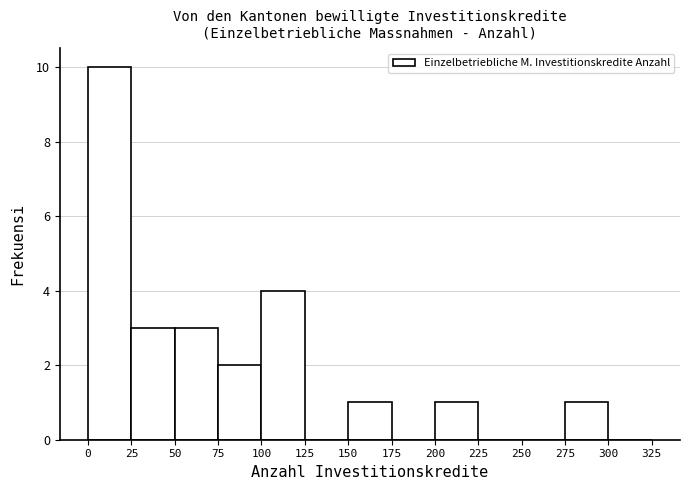

What is the height of the bar covering 150 to 175 on the x-axis? The values are not printed on the chart, so give them approximately, as read against the axis.

1